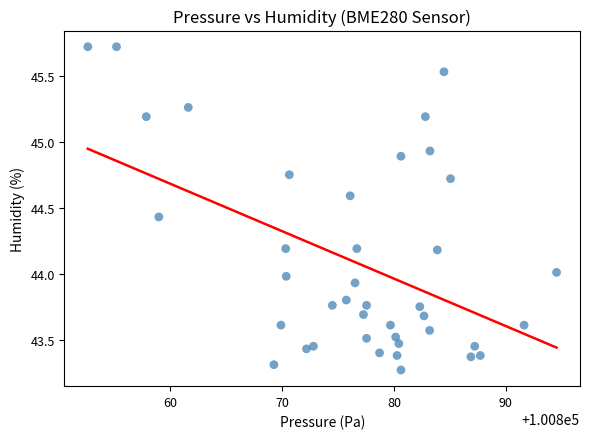

What is the range of X values (max minus min)?

41.9